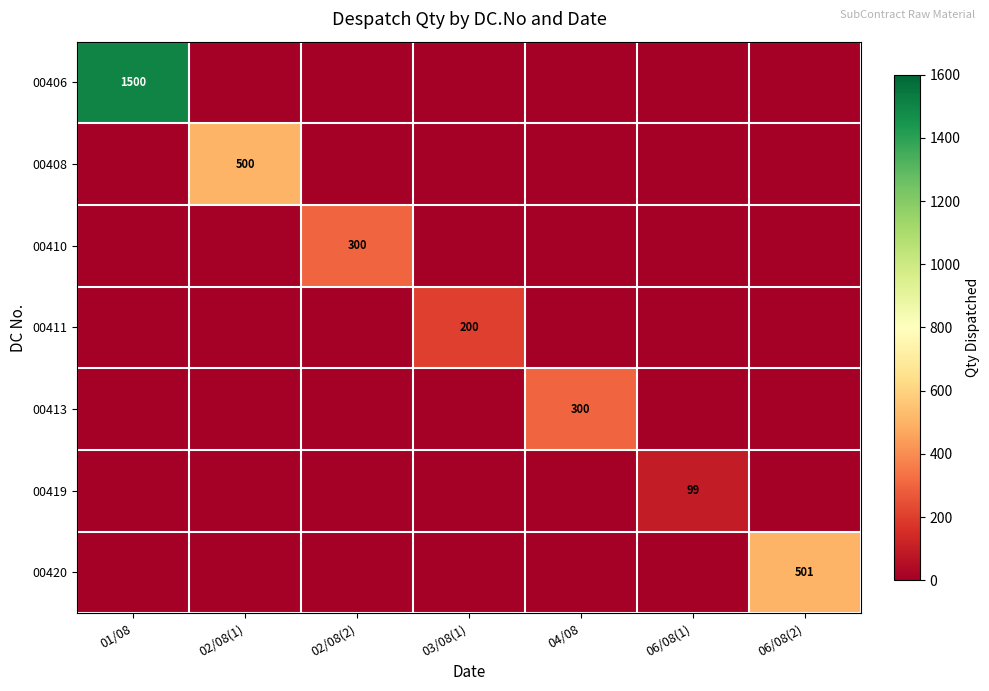

The 00406 series shows 1500 at 01/08. True or false?

True